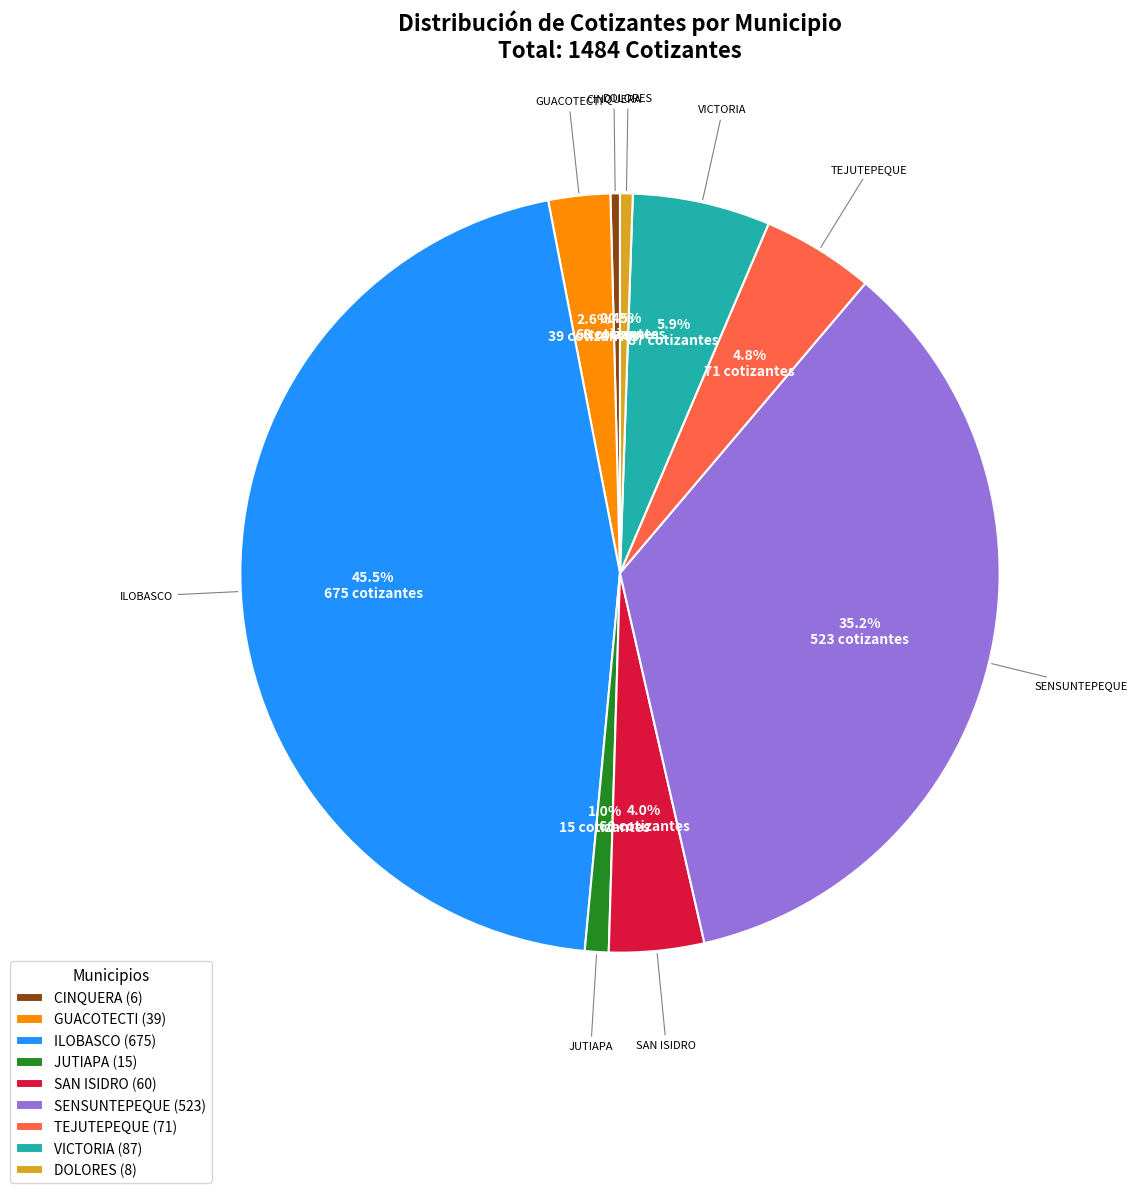

What percentage is the VICTORIA slice, to the nearest percent?

6%